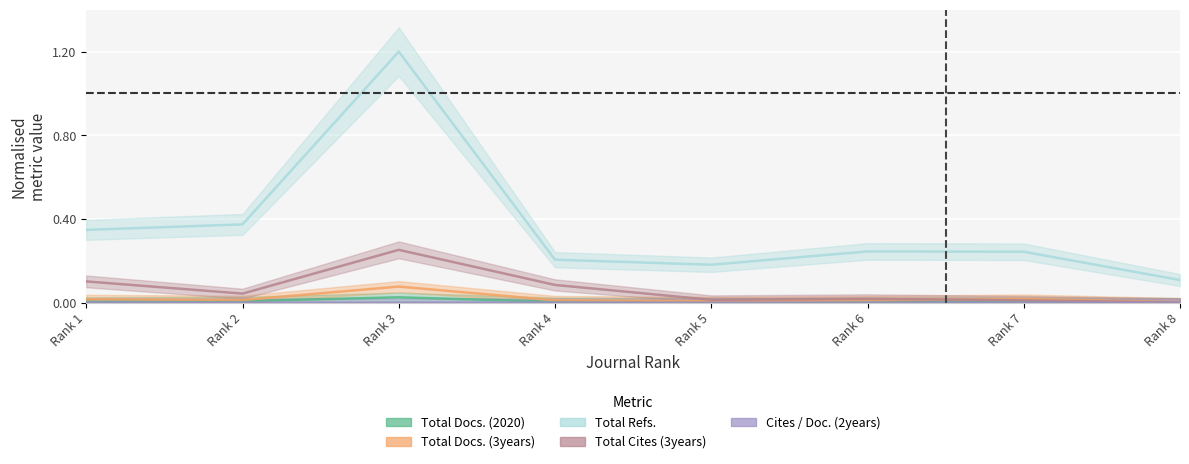

Which series changed the most between 4 and 6?

Total Cites (3years)